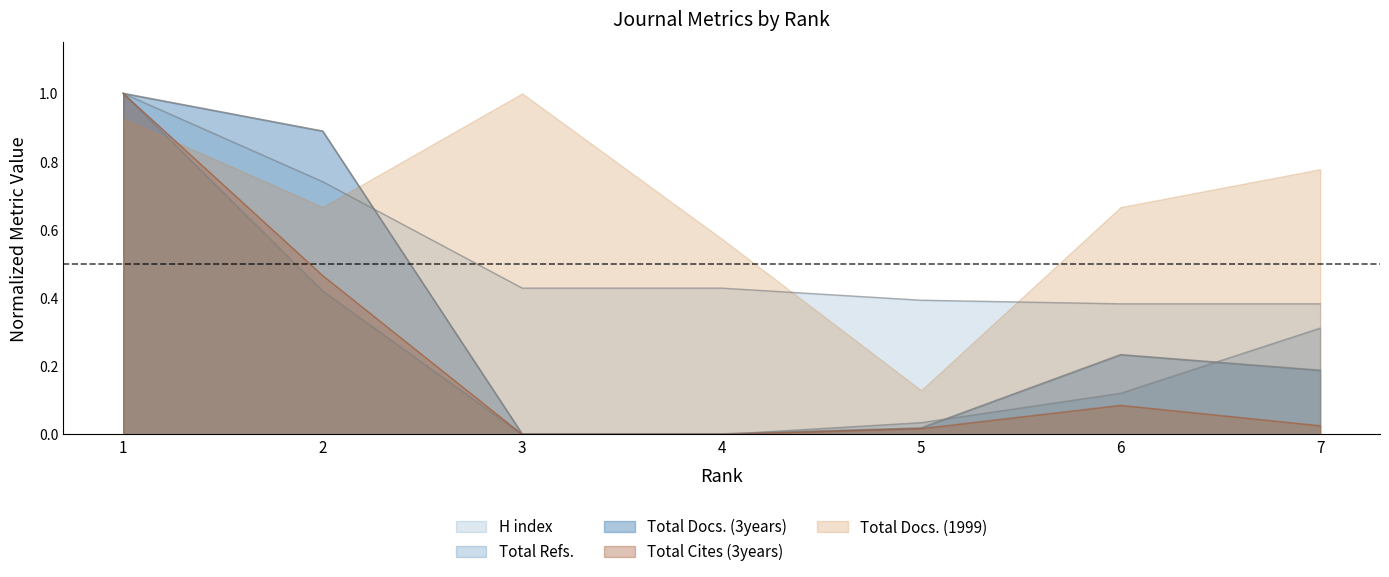

True or false: H index and Total Cites (3years) intersect in this chart.

False